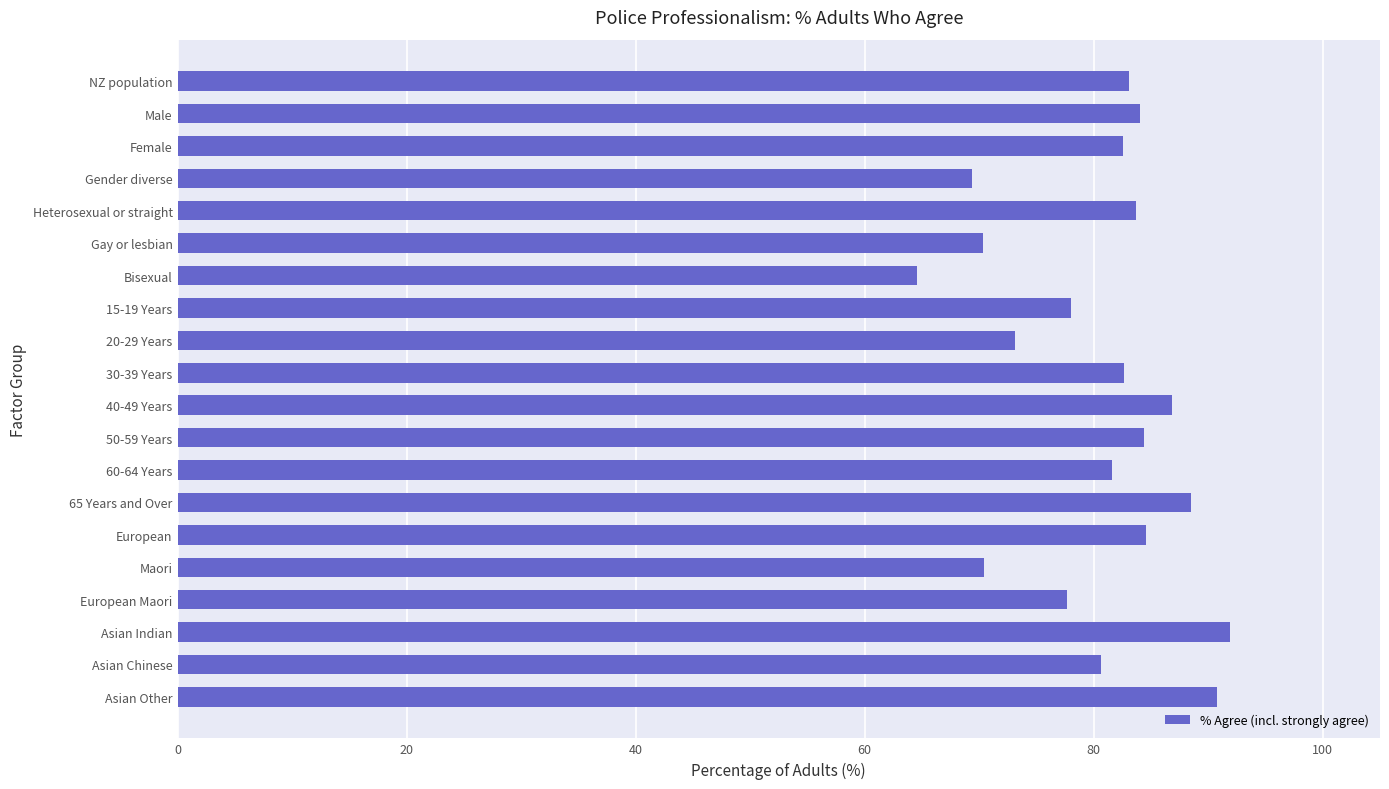

What is the difference between the second highest and minimum values?

26.2